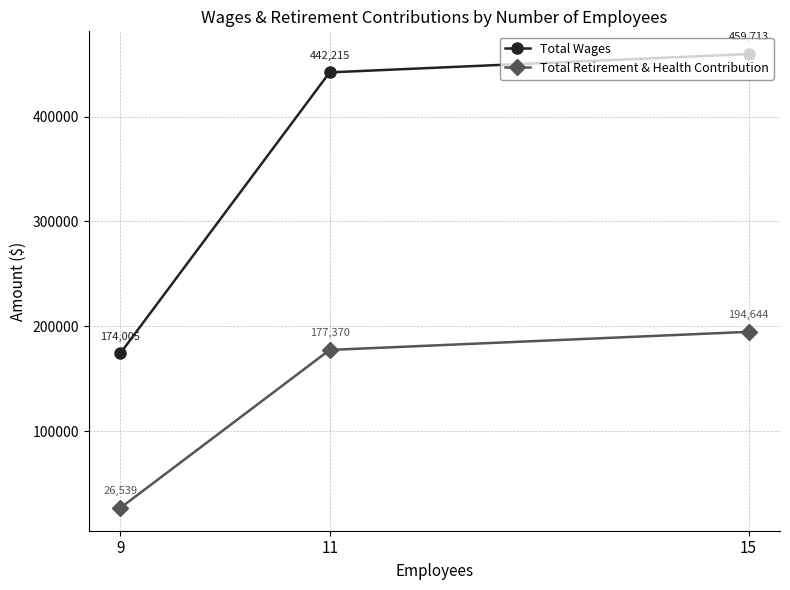

At which category does the chart reach its peak across all series?

15